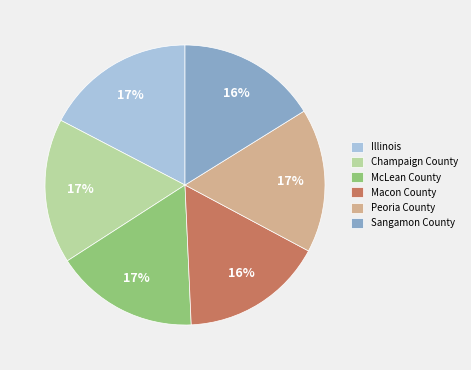

How many slices are in this pie chart?

6